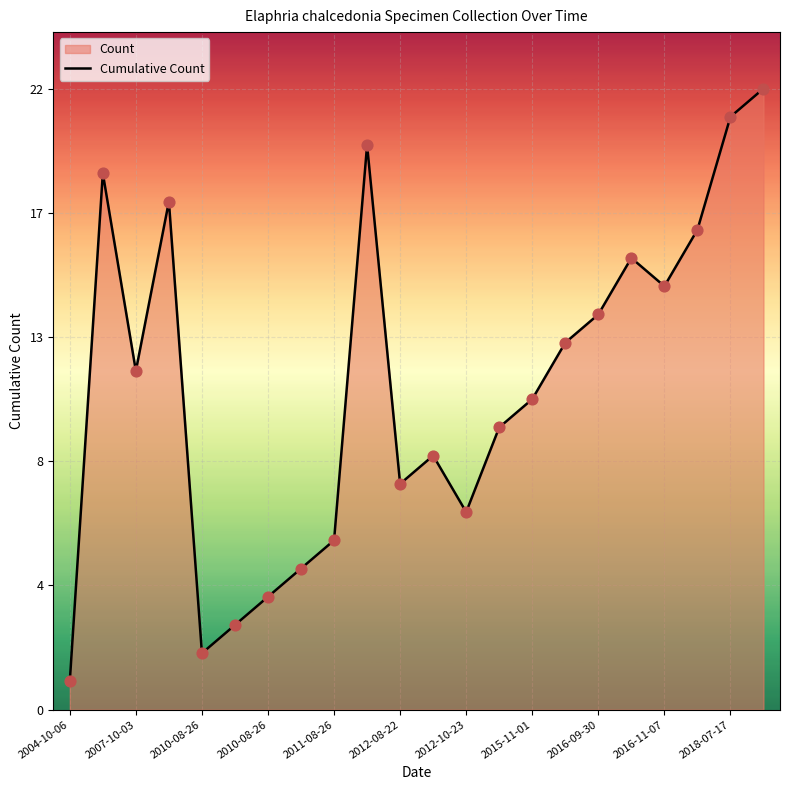

What is the ratio of the value at 2010-08-26 to the value at 12?

2.6